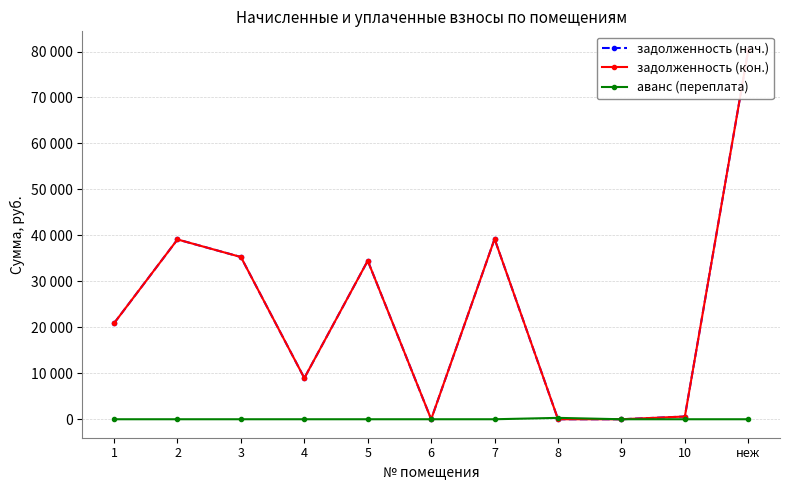

At 4, list the series in order from largest to smallest.

задолженность (нач.), задолженность (кон.), аванс (переплата)